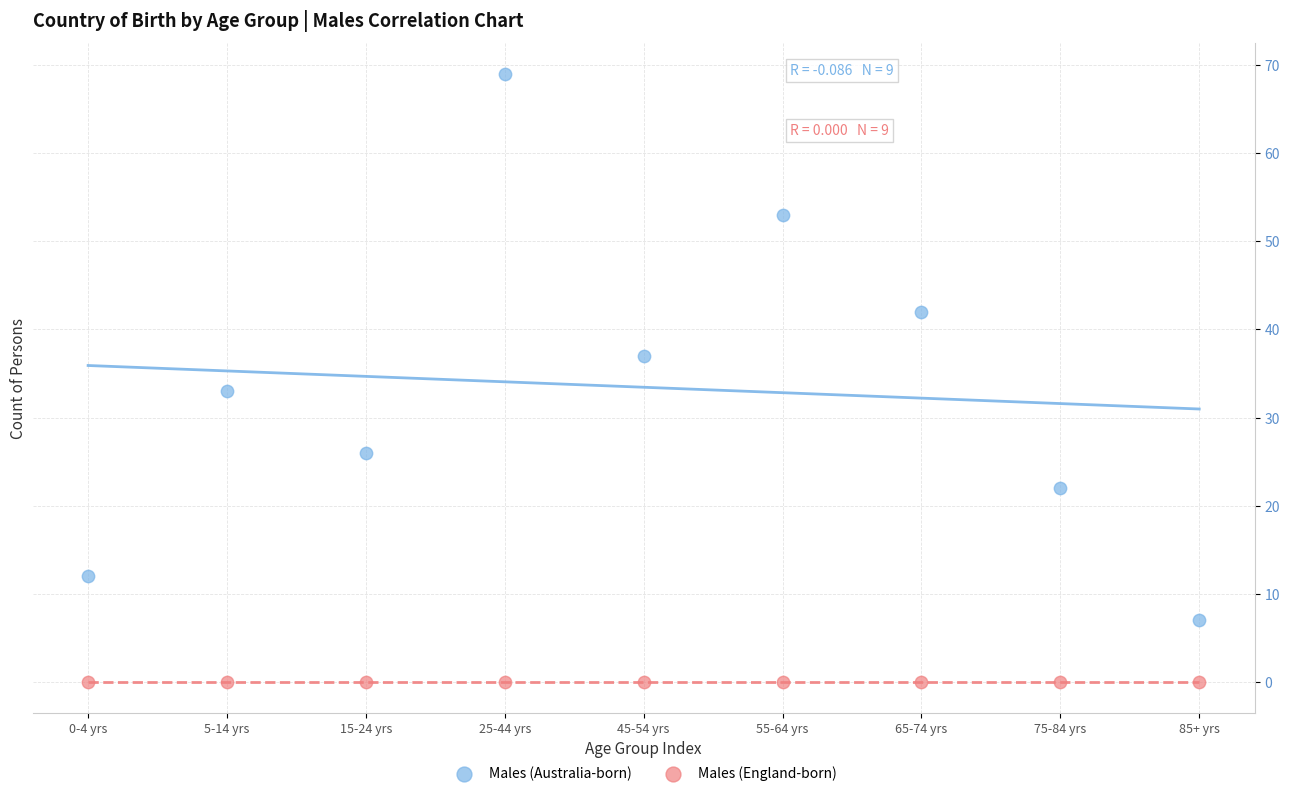

Across all series, what Y value is closest to 34?

33